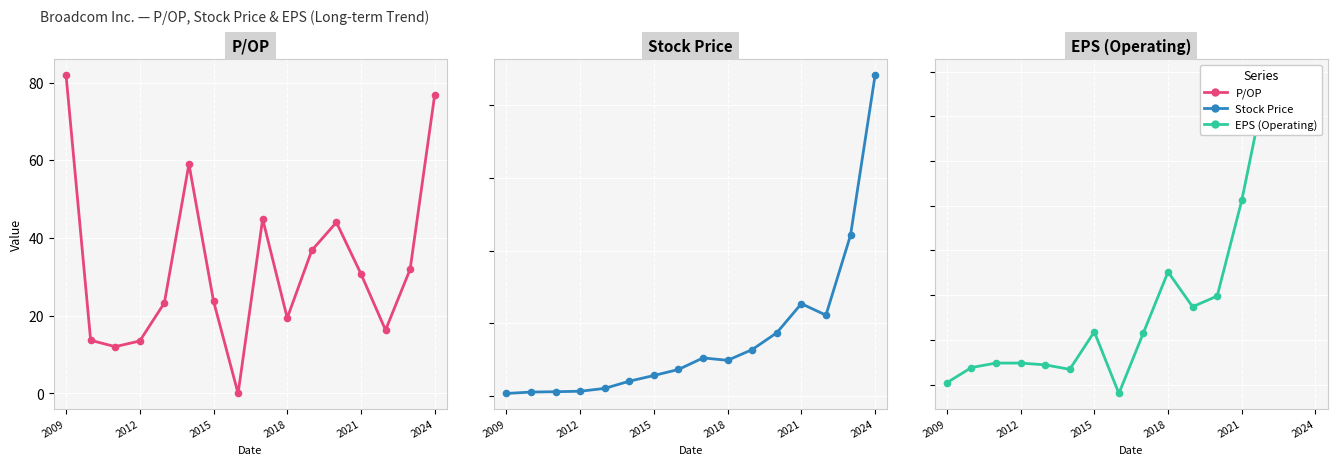

At which category is the sum across all series the highest?

2024